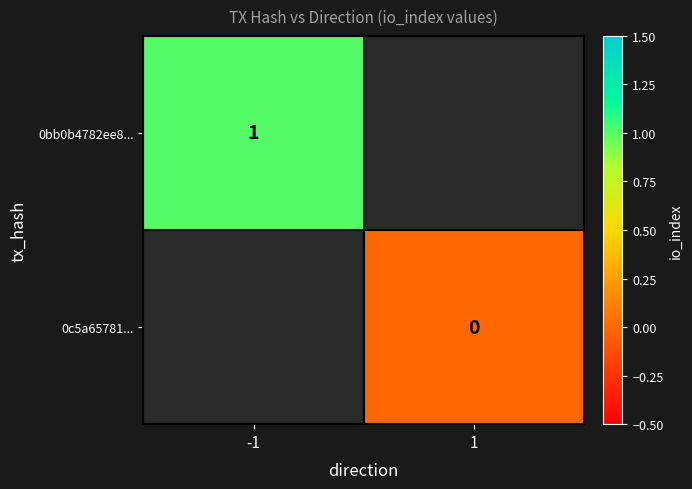

Is it true that 0bb0b4782ee8... equals 0 at -1?

False